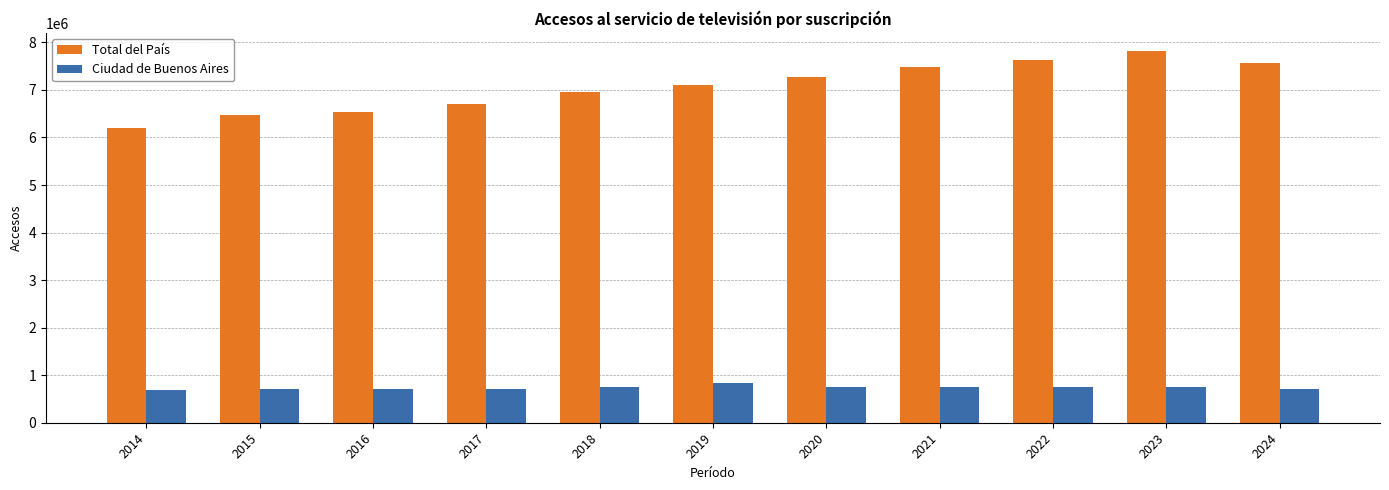

What is the difference between the maximum and minimum values in the Total del País series?

1610103